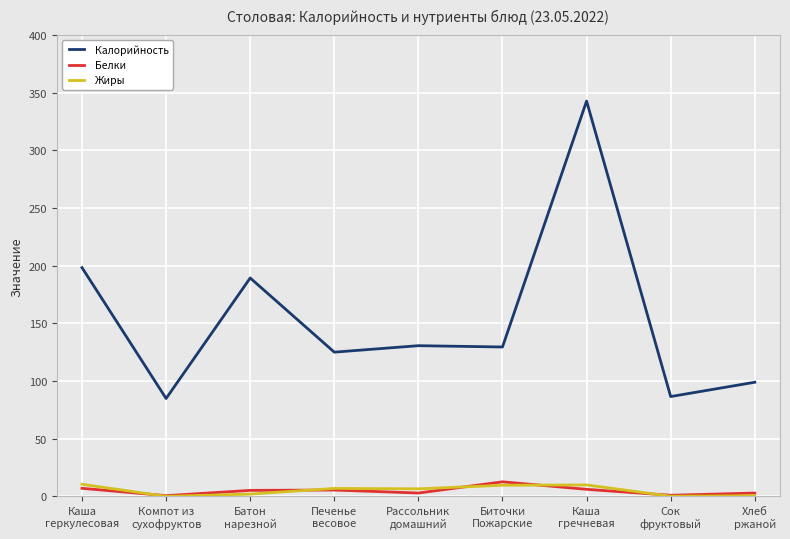

True or false: Калорийность and Жиры cross at least once.

False